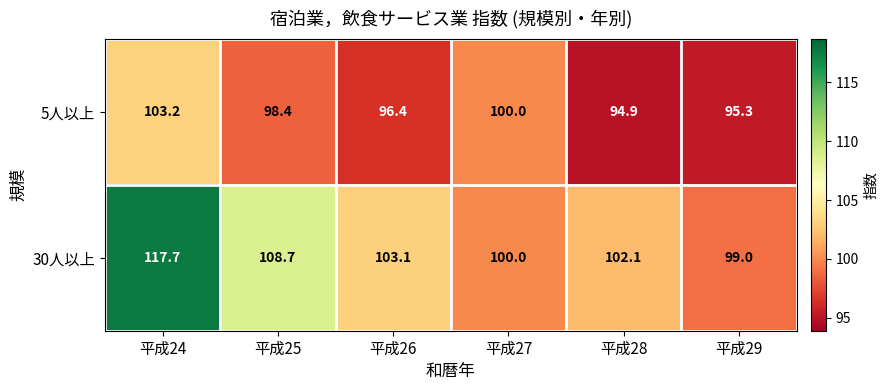

Count the number of data series in this chart.

2